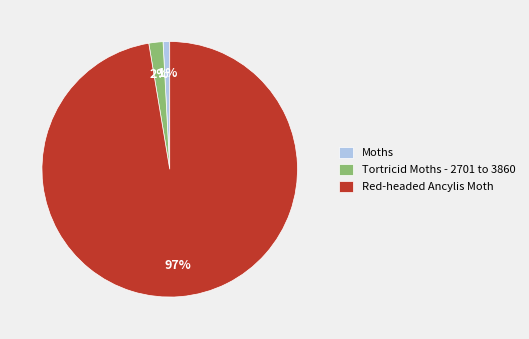

To the nearest percent, what portion does Tortricid Moths - 2701 to 3860 represent?

2%